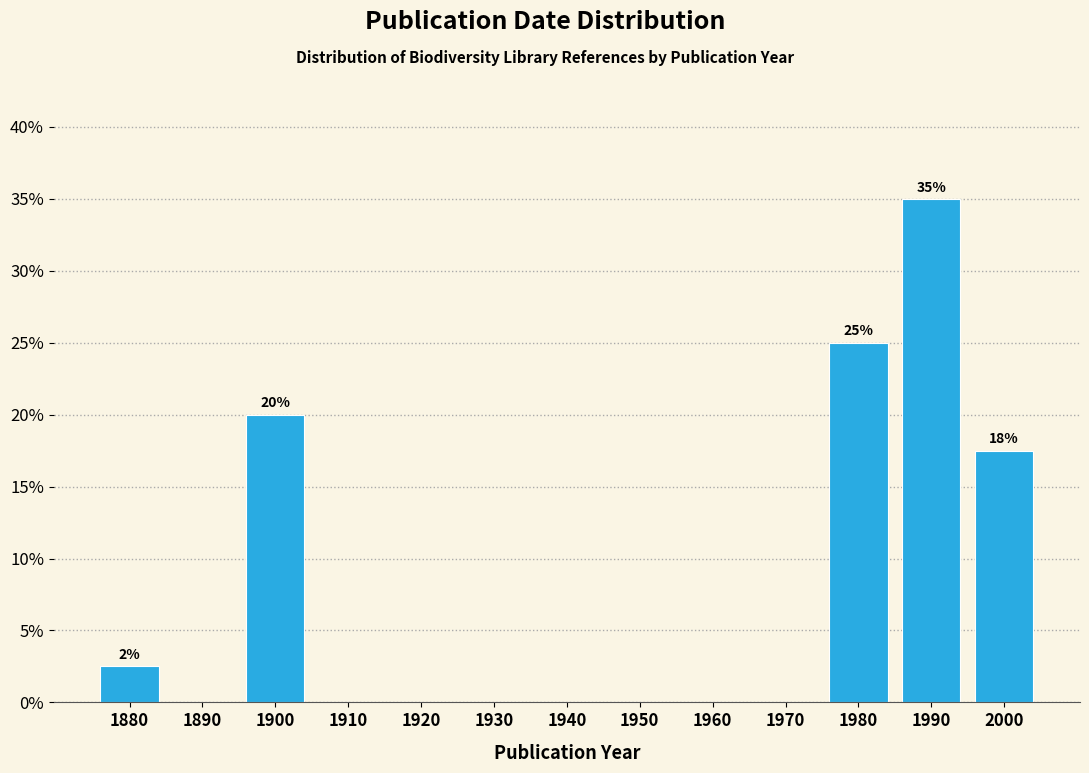

Reading right to left, extract all data points from this chart.

2000=17.5	1990=35.0	1980=25.0	1970=0.0	1960=0.0	1950=0.0	1940=0.0	1930=0.0	1920=0.0	1910=0.0	1900=20.0	1890=0.0	1880=2.5